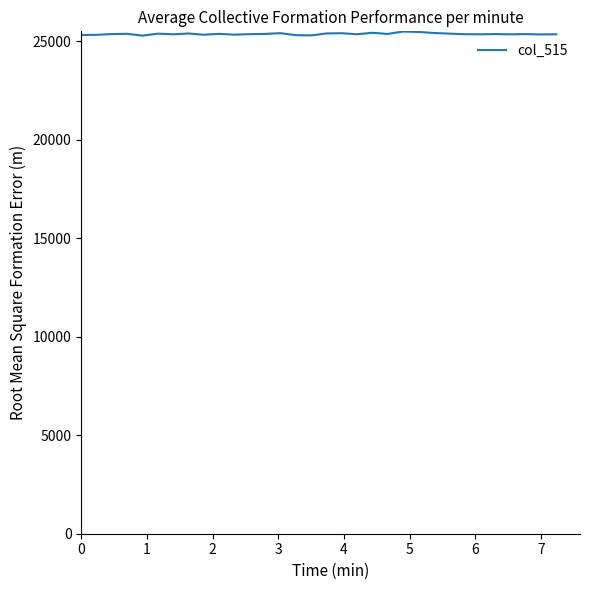

What is the difference between the maximum and minimum values?

208